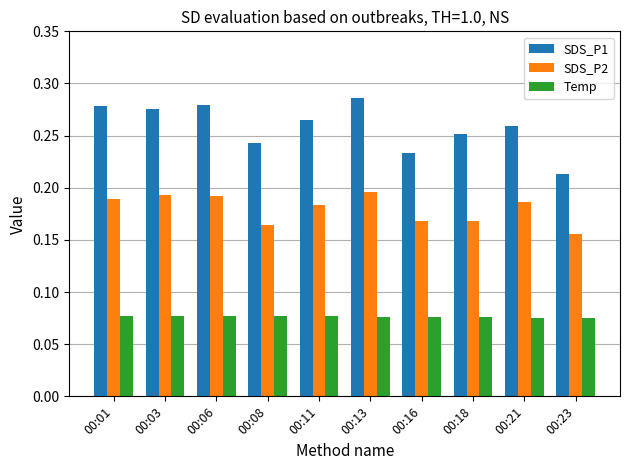

List the series in order of their peak value, lowest first.

Temp, SDS_P2, SDS_P1